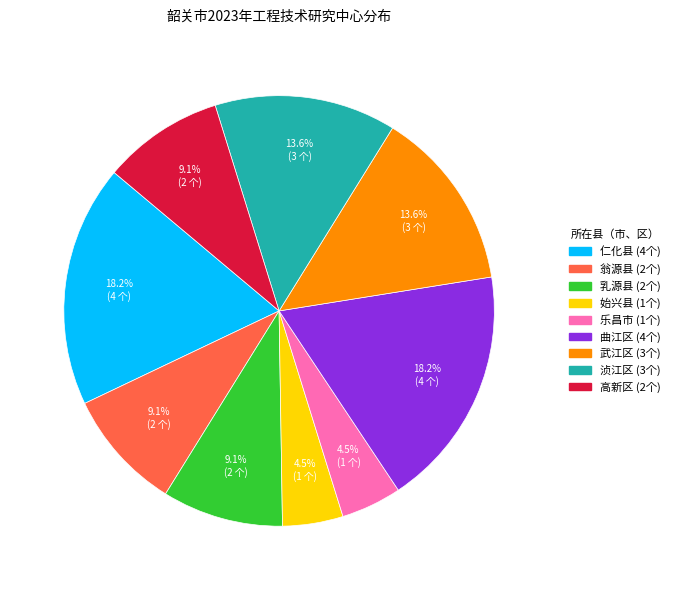

Does any single category account for the majority?

No